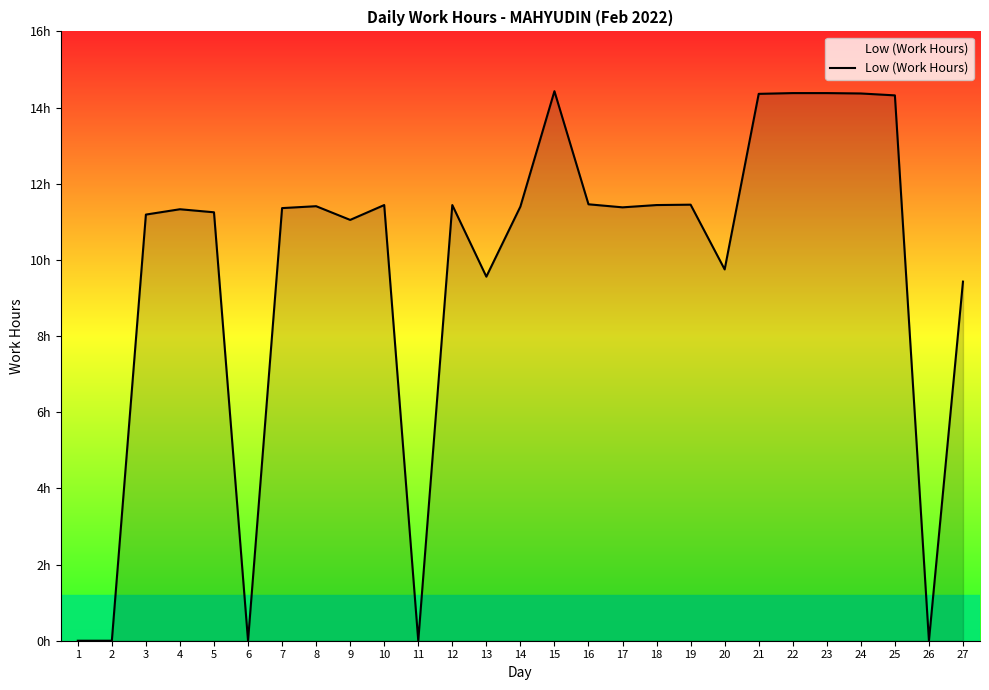

What is the value of the 23rd point from the left?

14.4